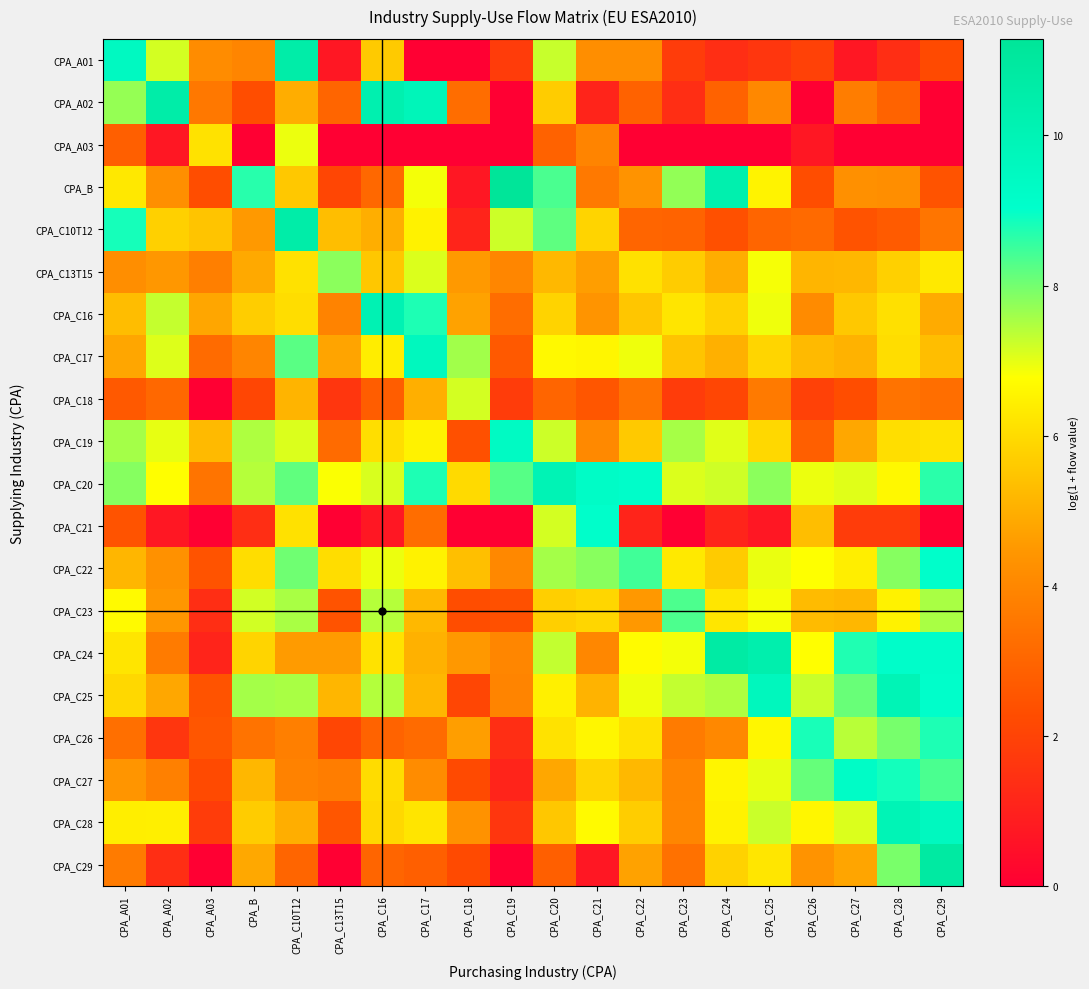

Rank the series by their maximum value, from lowest to highest.

CPA_A03, CPA_C18, CPA_C13T15, CPA_C23, CPA_C26, CPA_C21, CPA_C22, CPA_C27, CPA_C19, CPA_C17, CPA_C28, CPA_C25, CPA_C20, CPA_C16, CPA_A01, CPA_C10T12, CPA_A02, CPA_C24, CPA_C29, CPA_B